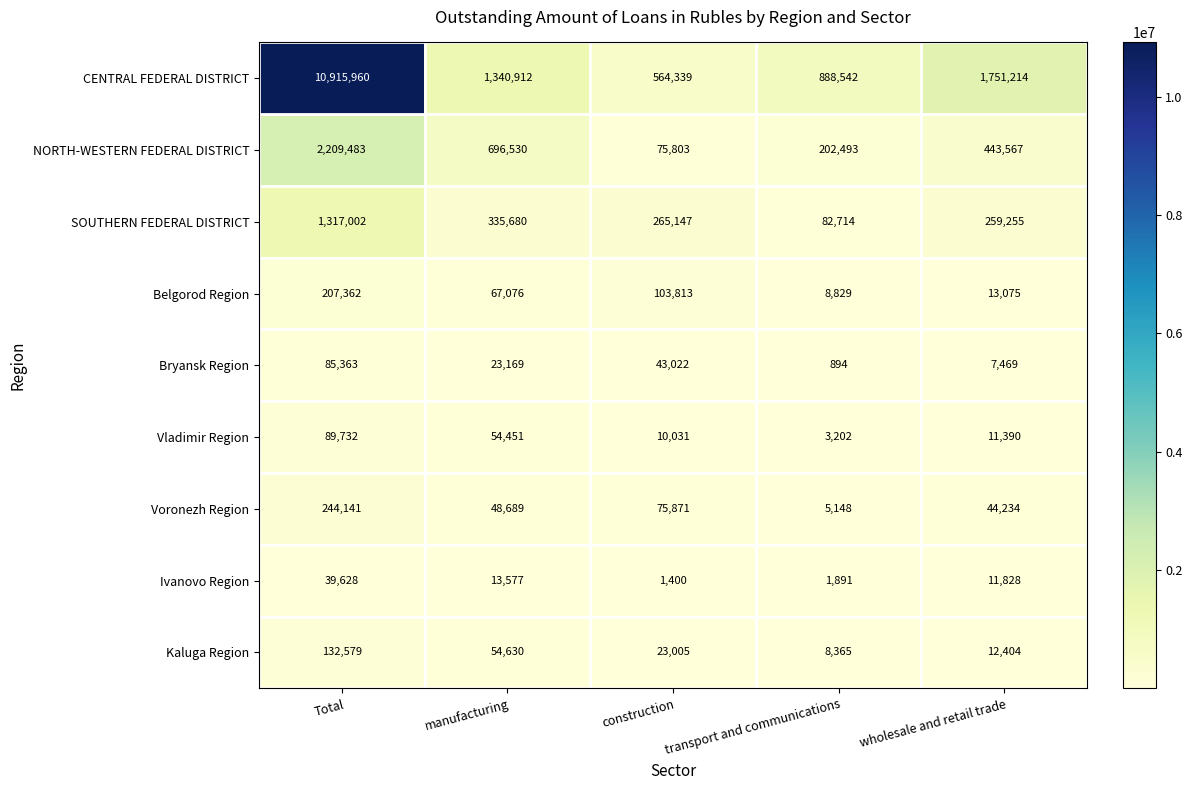

List the series in order of their peak value, highest first.

CENTRAL FEDERAL DISTRICT, NORTH-WESTERN FEDERAL DISTRICT, SOUTHERN FEDERAL DISTRICT, Voronezh Region, Belgorod Region, Kaluga Region, Vladimir Region, Bryansk Region, Ivanovo Region